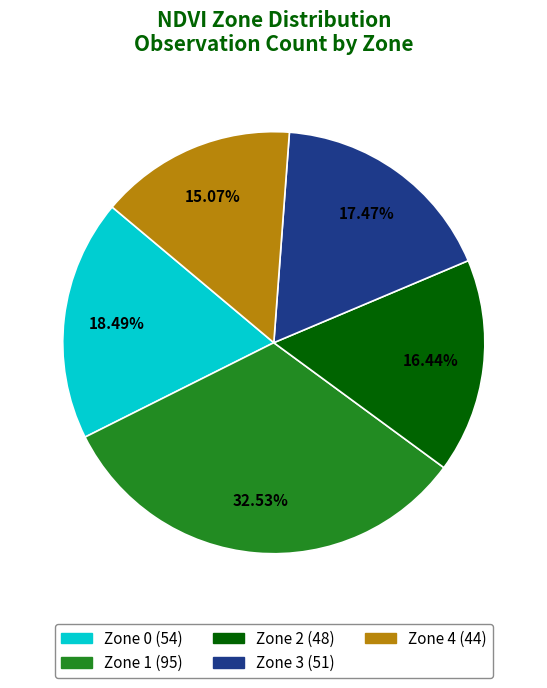

Which category has the biggest portion of the pie?

Zone 1